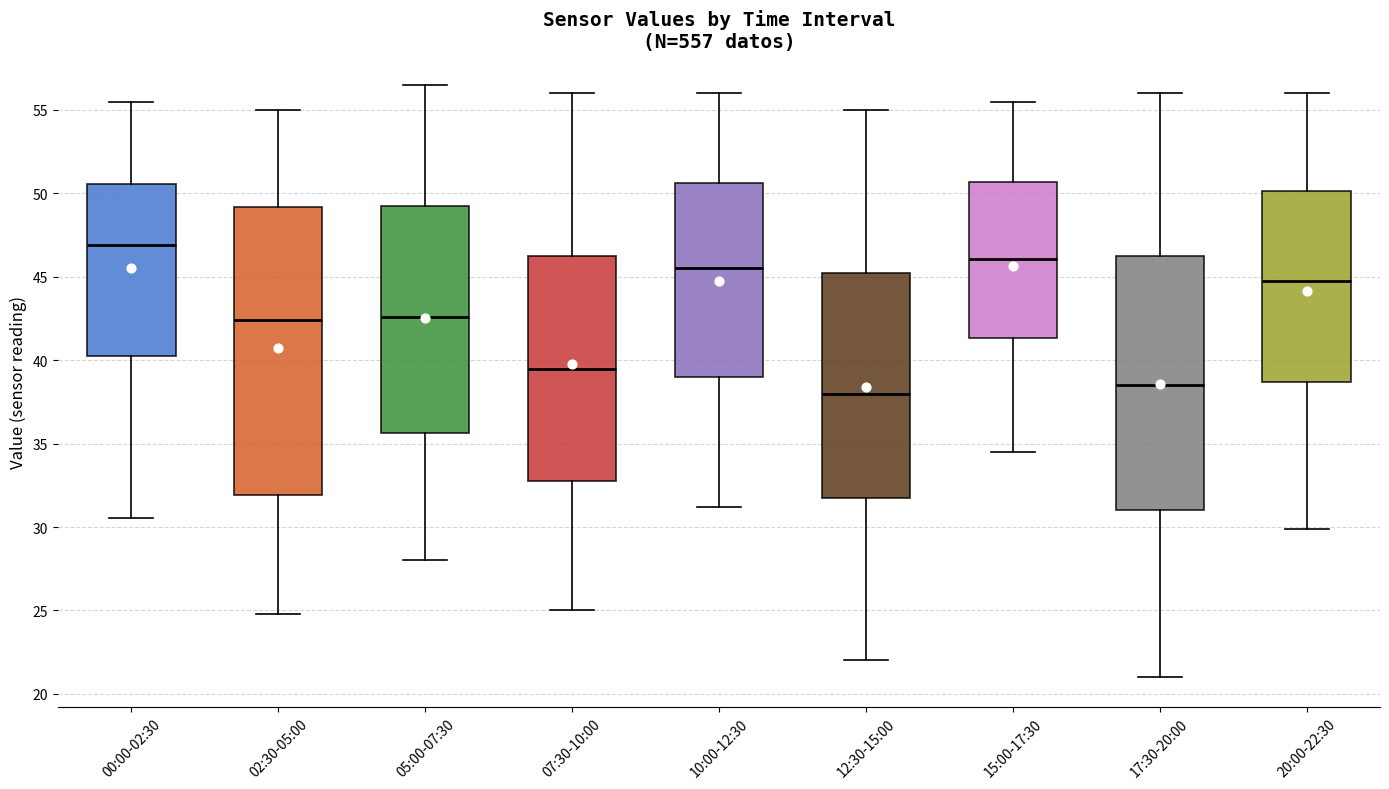

Where does the median line of the box for 07:30-10:00 sit on the y-axis? The values are not printed on the chart, so give them approximately, as read against the axis.

39.5